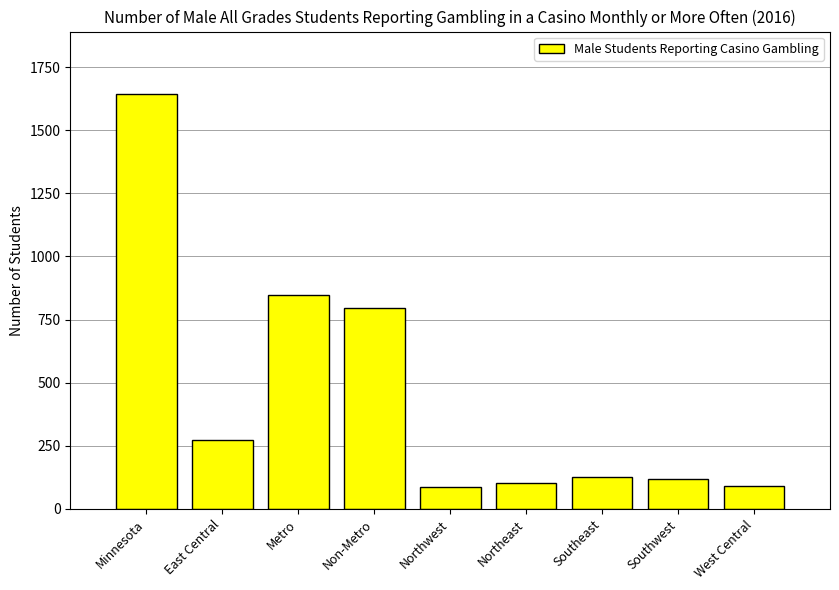

Which label corresponds to the largest value in the chart?

Minnesota